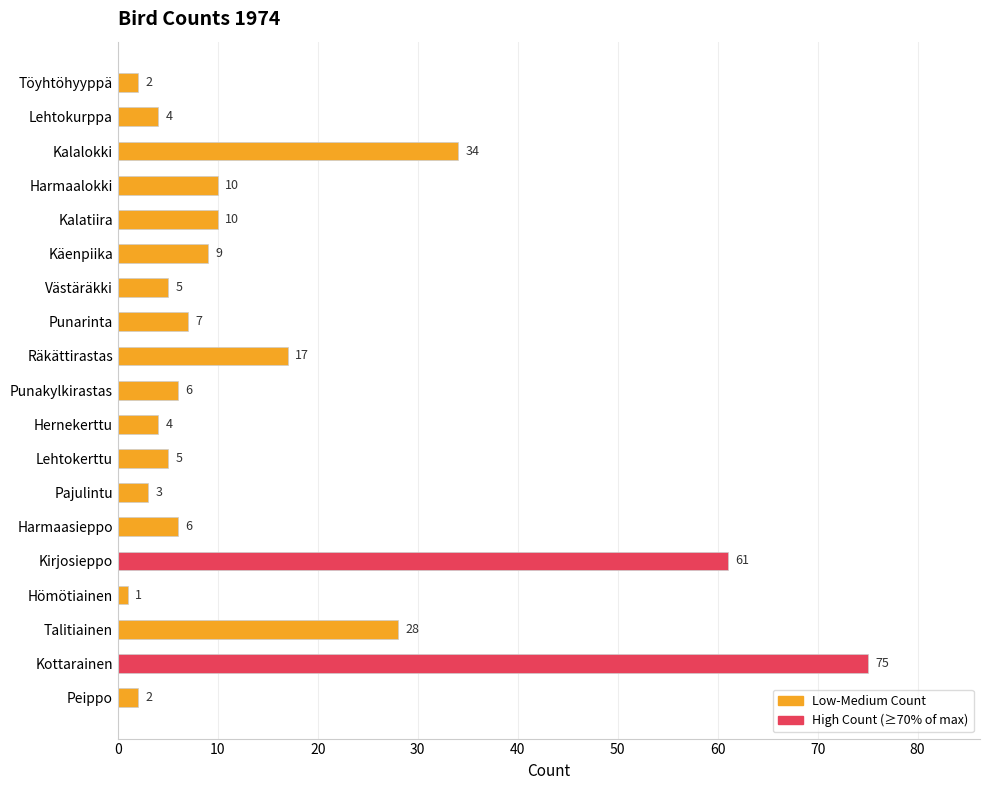

What is the value of the 11th bar from the top?

4